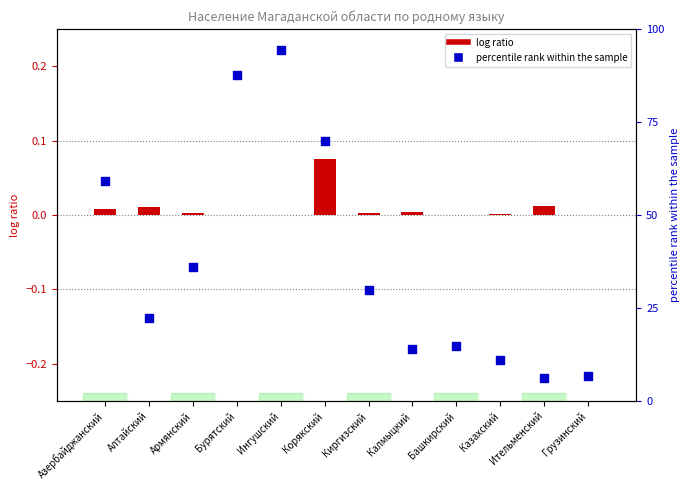

At how many categories does at least one series exceed 75?

2